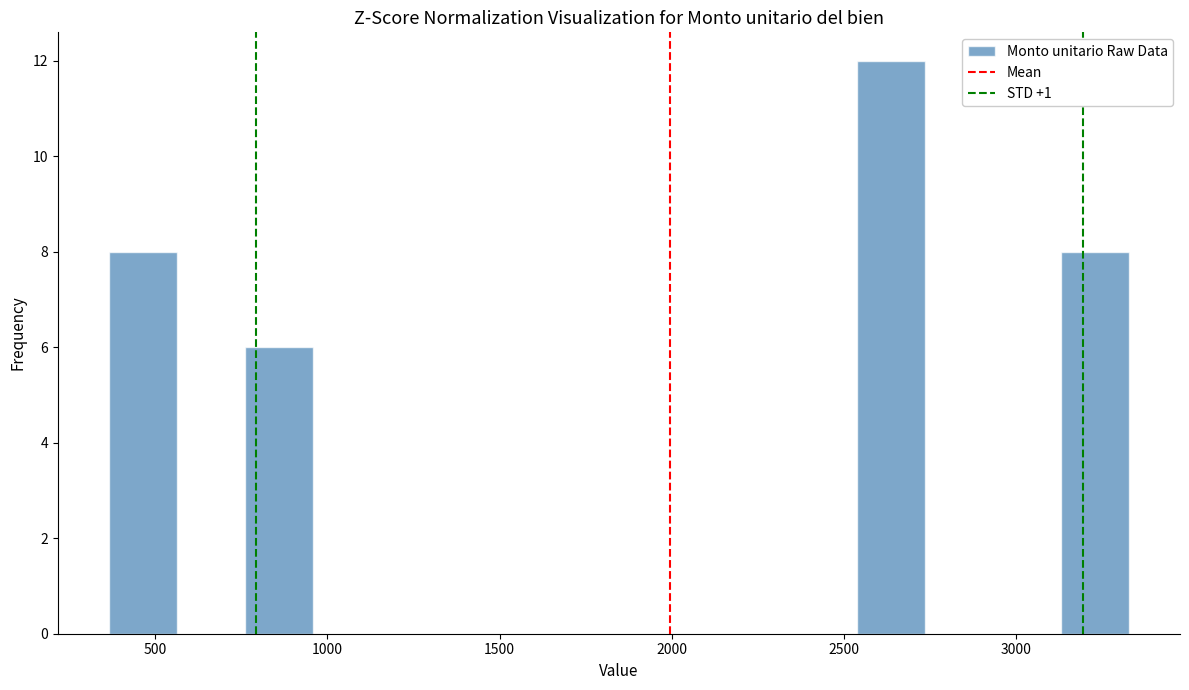

Read against the x-axis, roughly where is the centre of the tallest bar?

2650